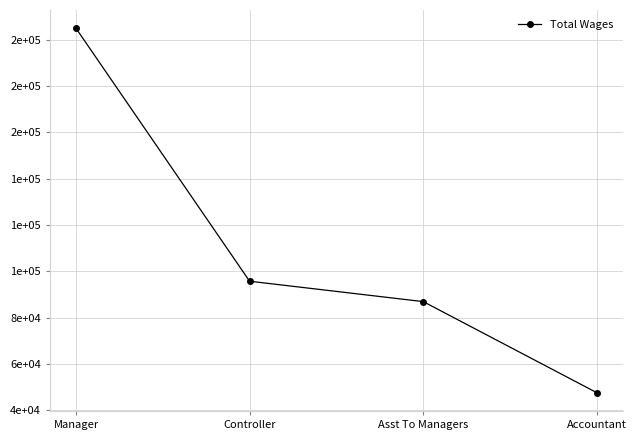

List the labels in order of value, smallest first.

Accountant, Asst To Managers, Controller, Manager